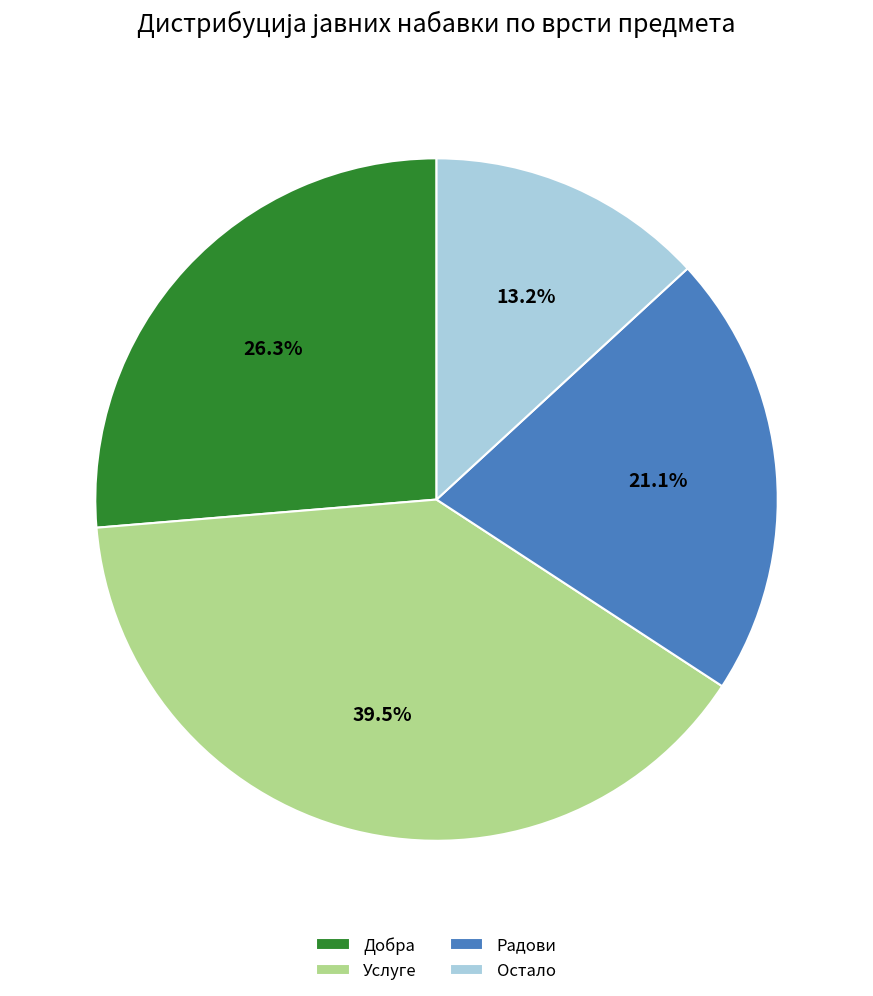

Count the number of slices in the pie.

4